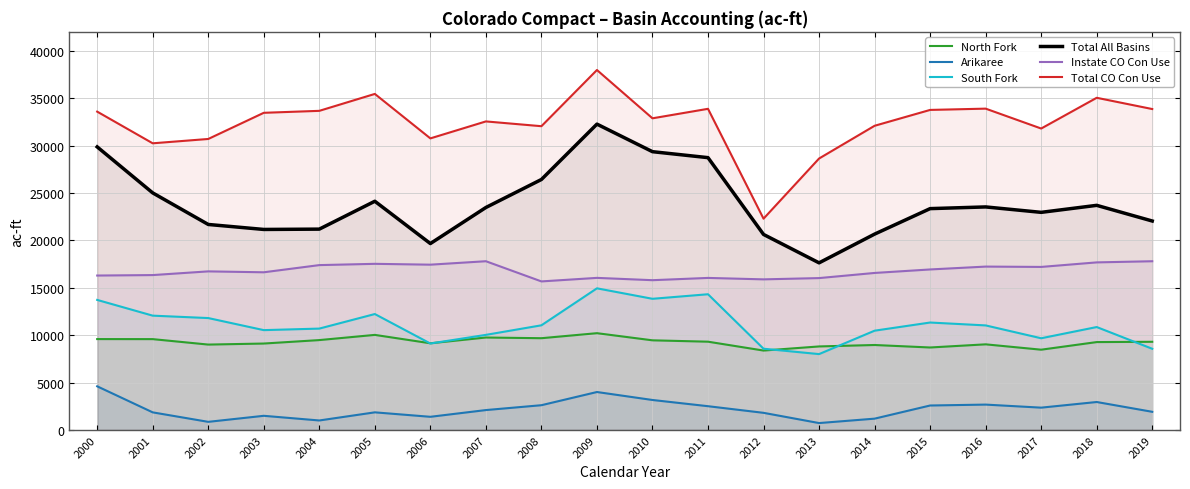

What is the greatest value displayed?

37974.8